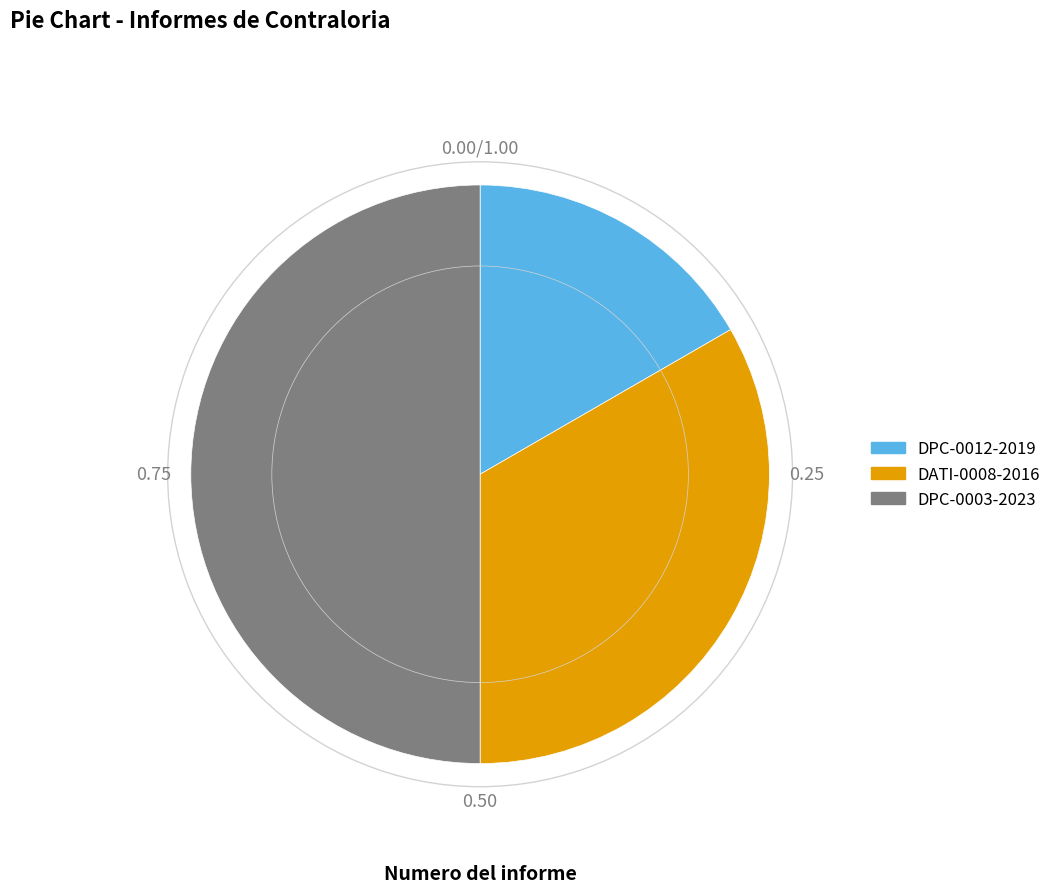

What is the smallest slice in the pie chart?

DPC-0012-2019